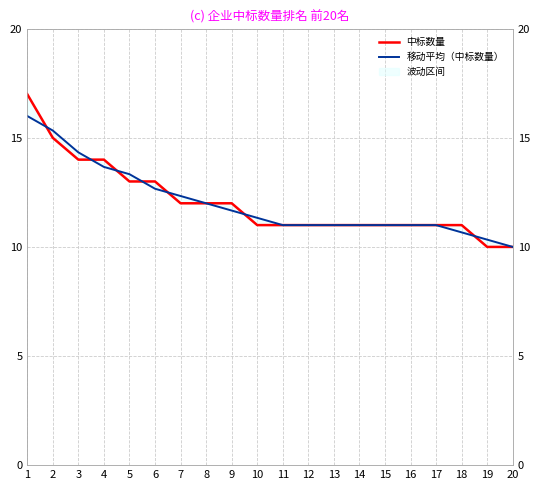

What is the smallest value displayed?

10.0